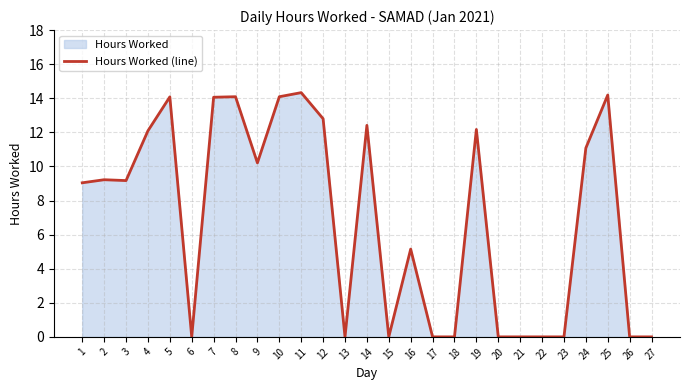

How many interior local peaks (higher than both neighbors) does the data have?

8